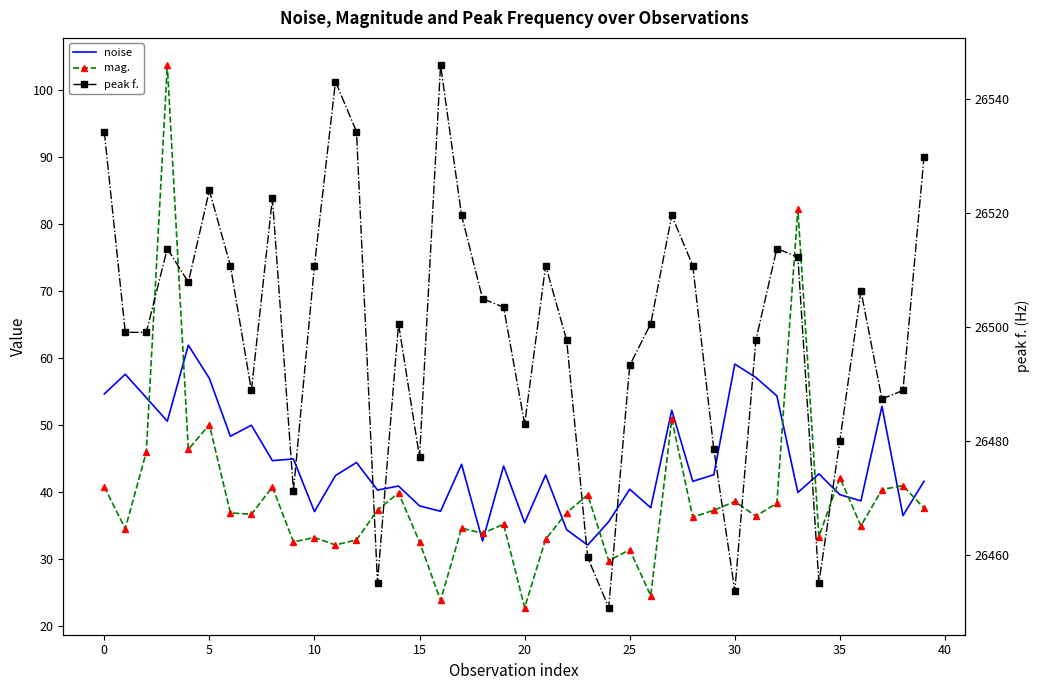

At how many categories does at least one series exceed 25336?

40